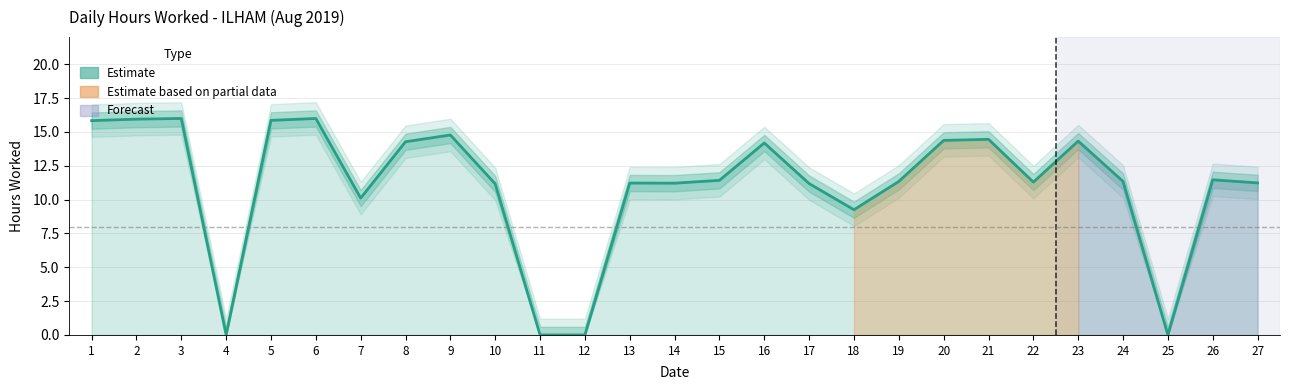

How many points are higher than both their immediate neighbors (excluding endpoints)?

8